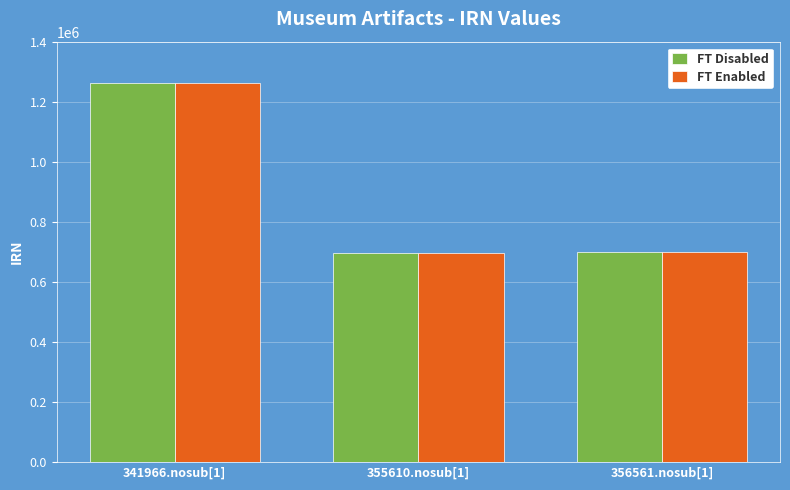

What is the maximum value for FT Disabled?

1262594